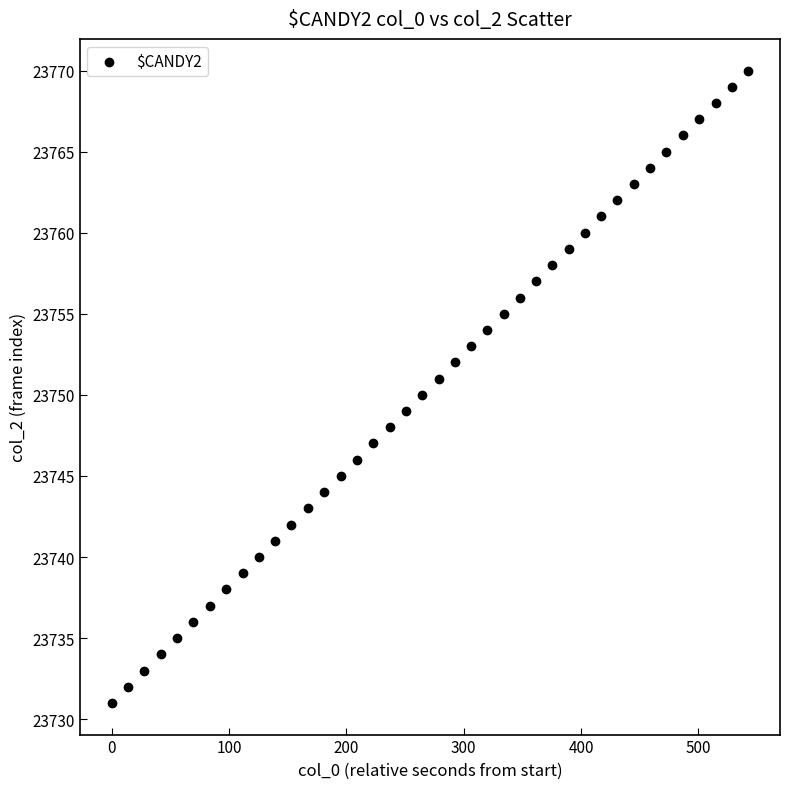

What is the range of Y values (max minus min)?

39